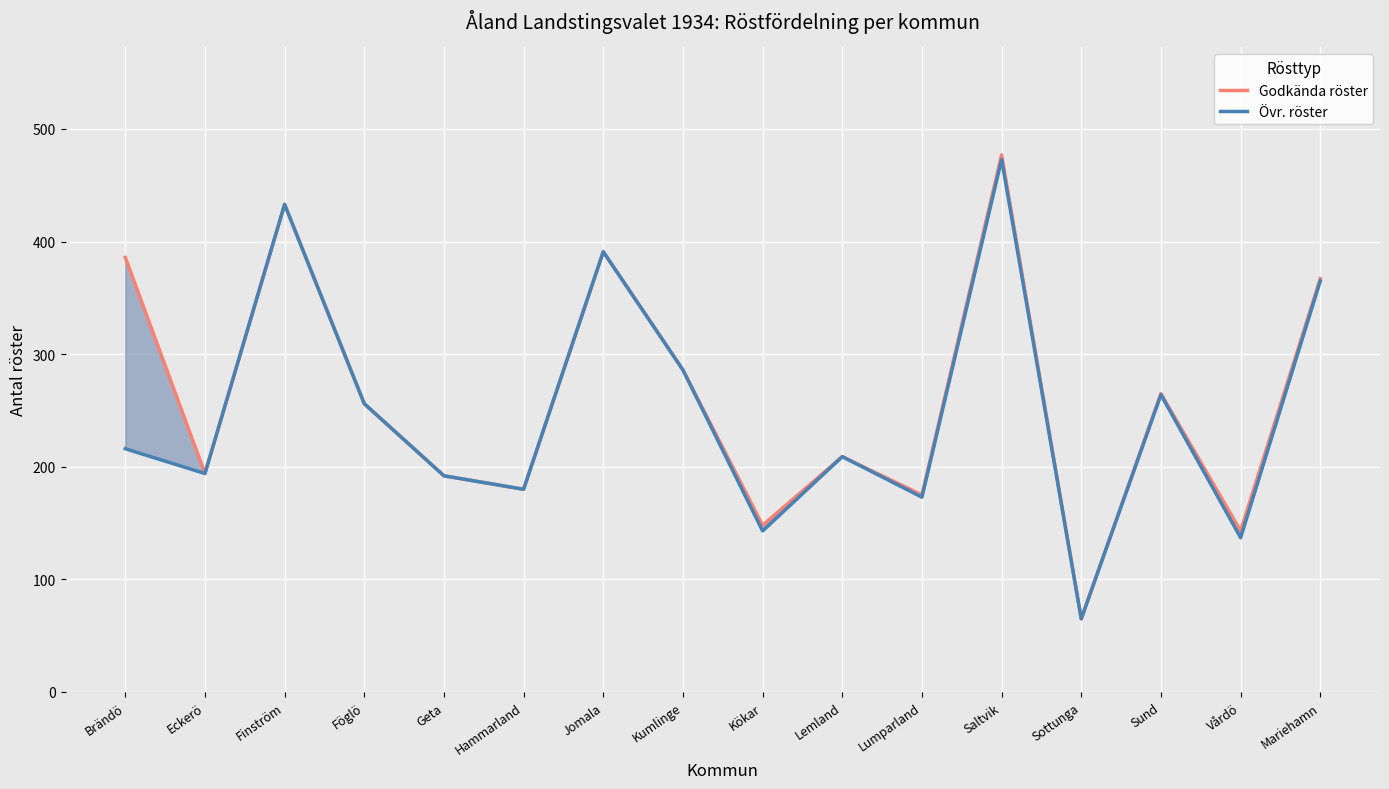

Reading left to right, transcribe all the data shown in this chart.

Godkända röster: 386	194	433	256	192	180	391	286	148	209	175	477	65	265	143	367
Övr. röster: 216	194	433	256	192	180	391	286	143	209	173	473	65	264	137	365